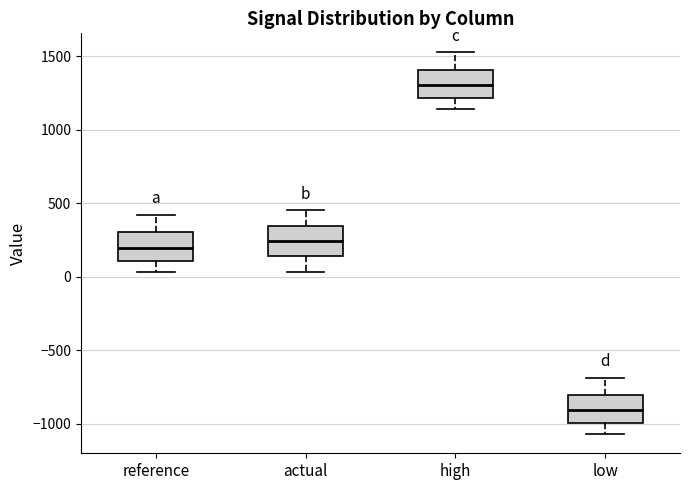

Which box's median line is the highest?

high